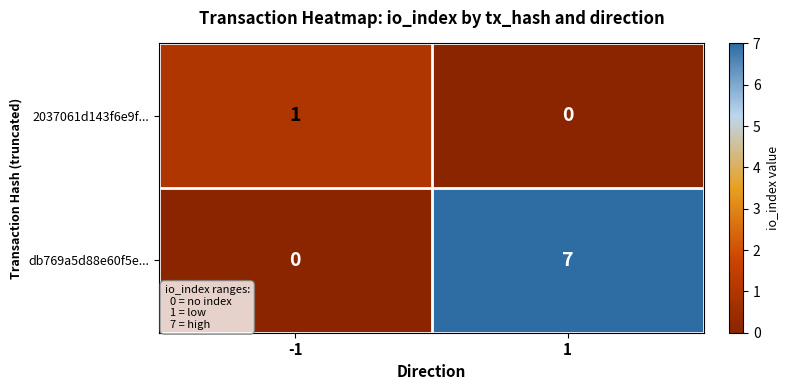

How many data points does each series have?

2